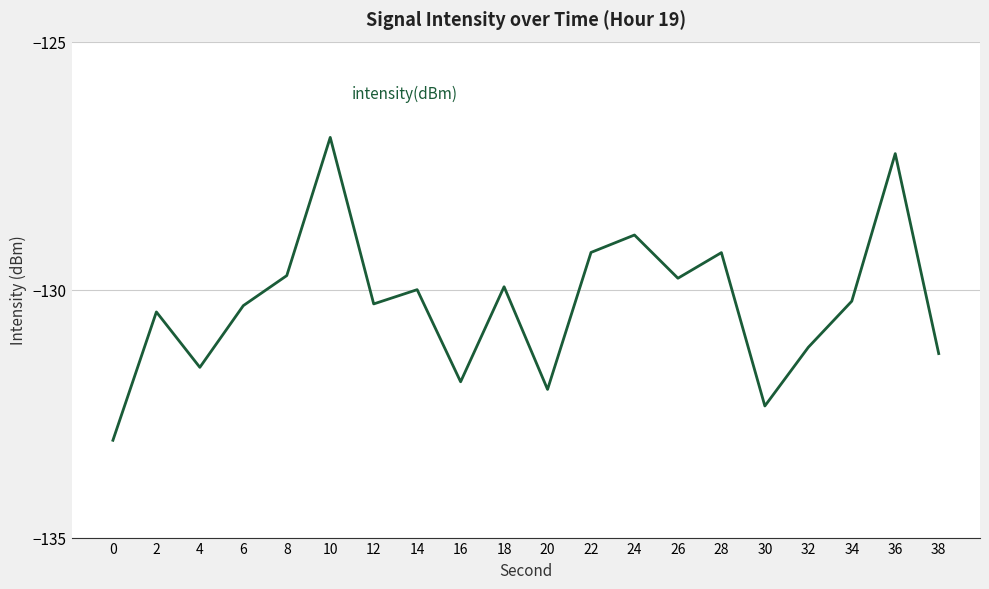

True or false: minute and intensity(dBm) cross at least once.

False